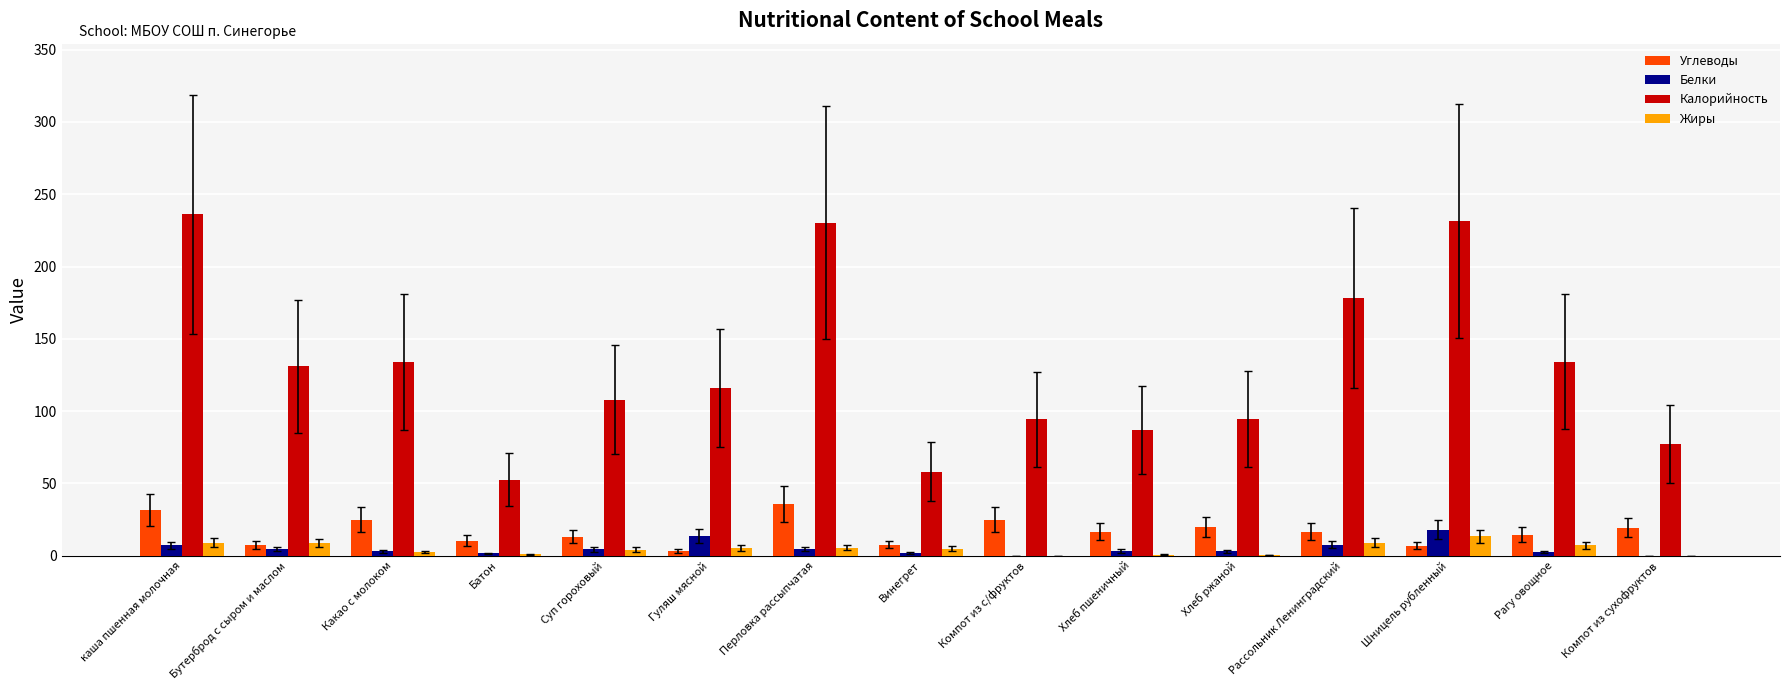

Which category has the highest value in the Белки series?

Шницель рубленный